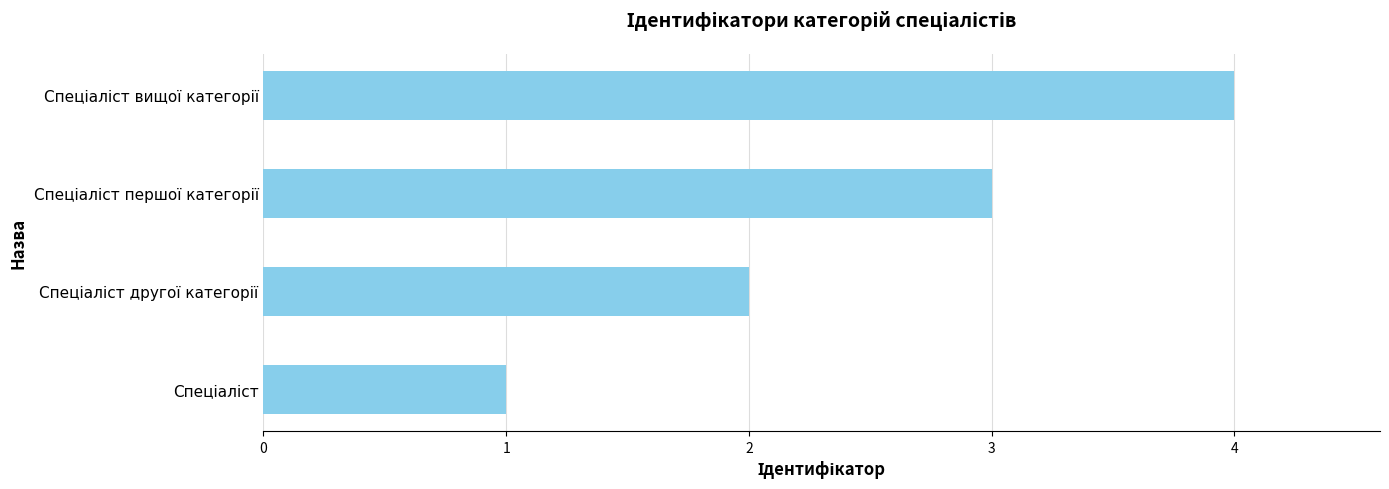

What is the maximum value shown in the chart?

4